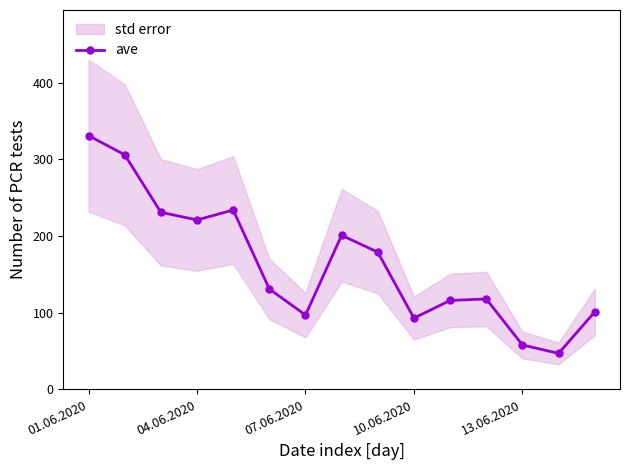

What is the highest value of the ave series?

331